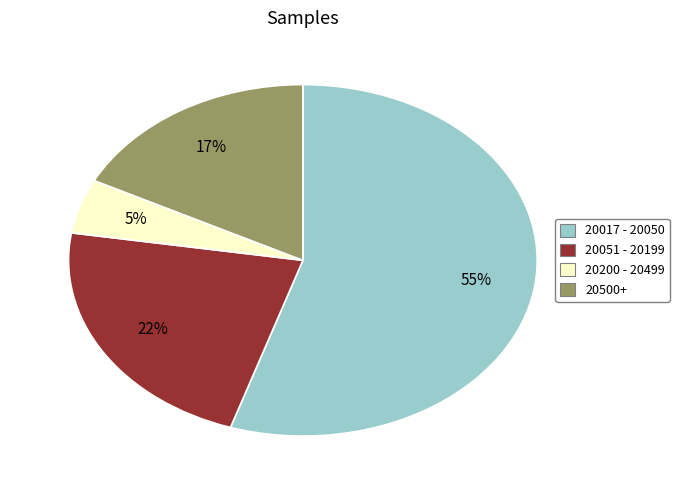

To the nearest percent, what is the average slice percentage?

25%